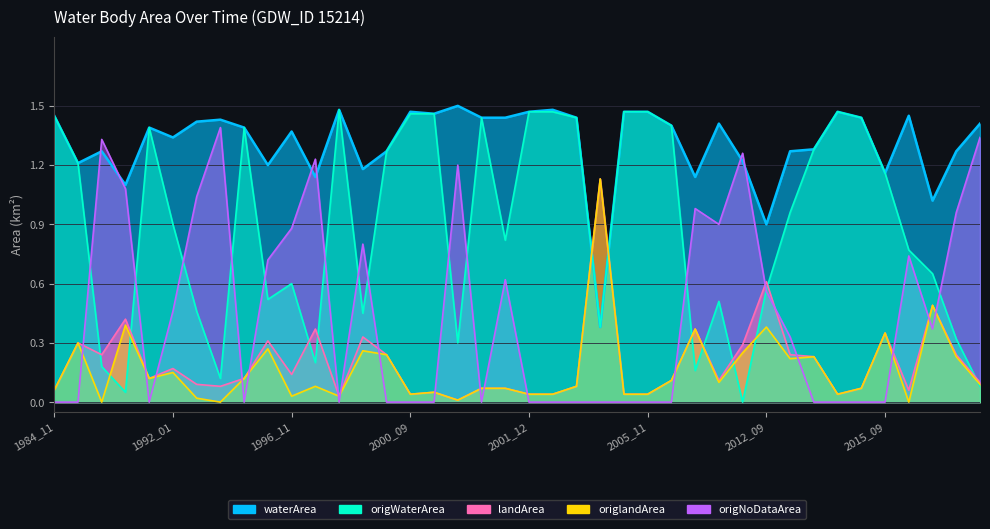

True or false: origNoDataArea has a value of 1.9 at 1989_08.

False